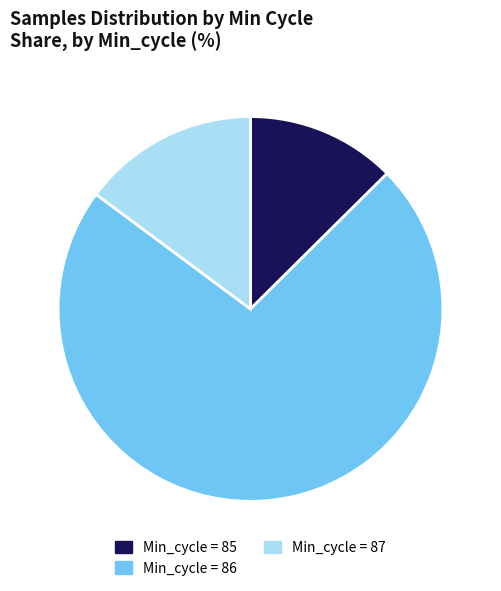

True or false: Min_cycle = 85 accounts for 18% of the total.

False